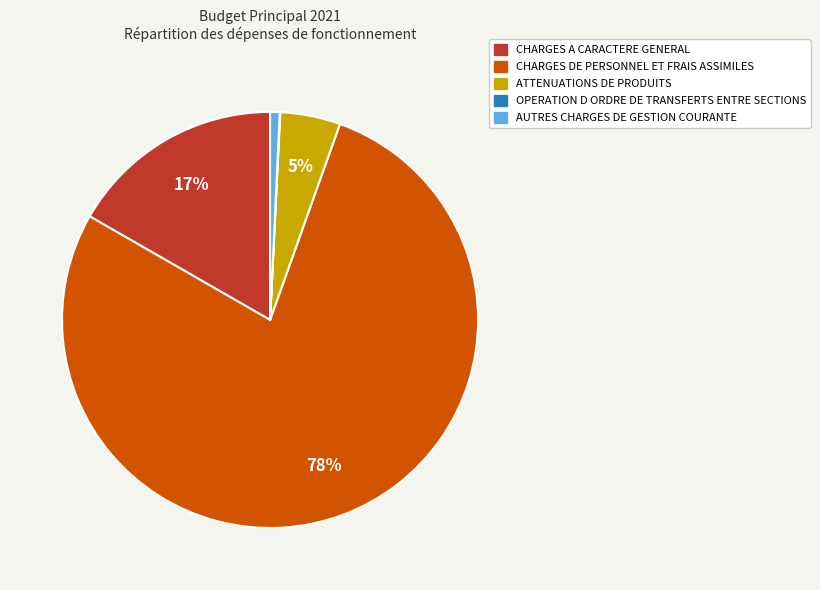

Combined, do CHARGES A CARACTERE GENERAL and AUTRES CHARGES DE GESTION COURANTE account for over 50%?

No